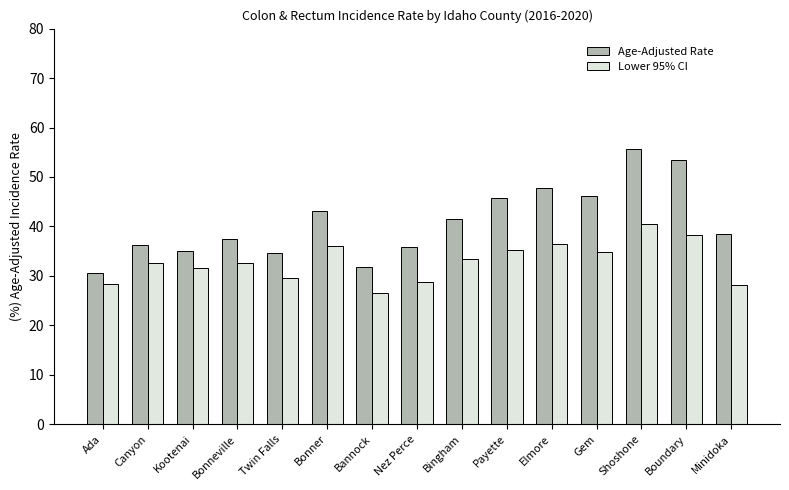

What is the difference between the highest and lowest values at Kootenai?

3.6